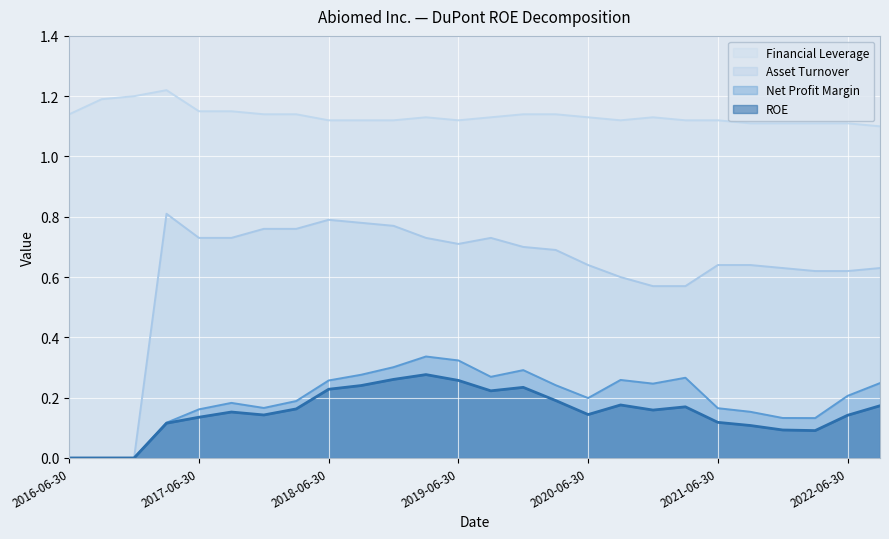

The value of Asset Turnover at 2019-06-30 is 0.2. True or false?

False